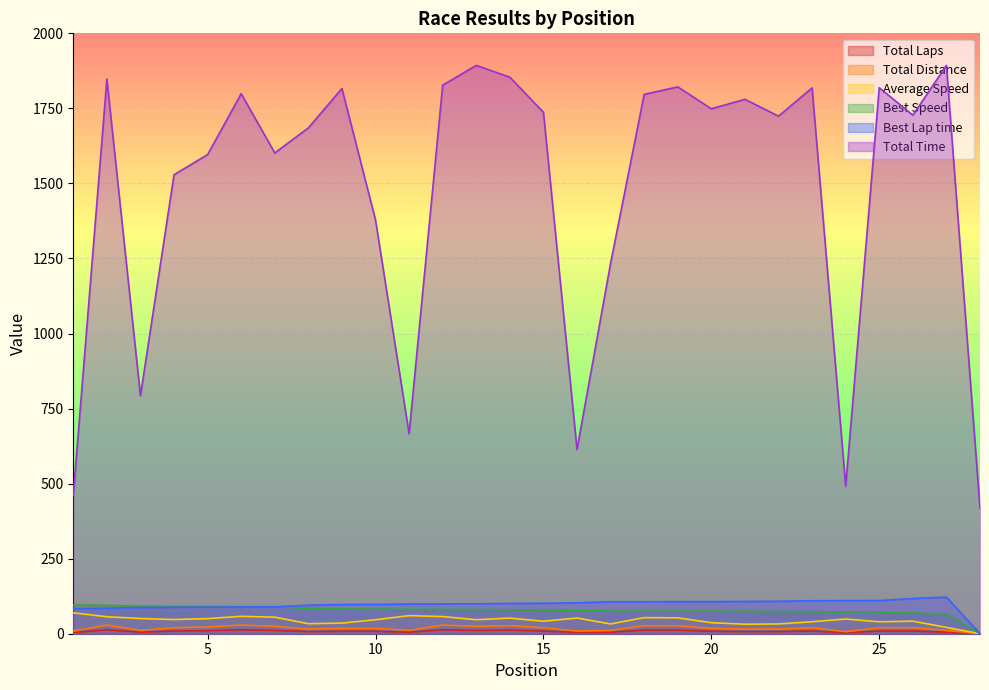

At how many categories does at least one series exceed 1064?

22